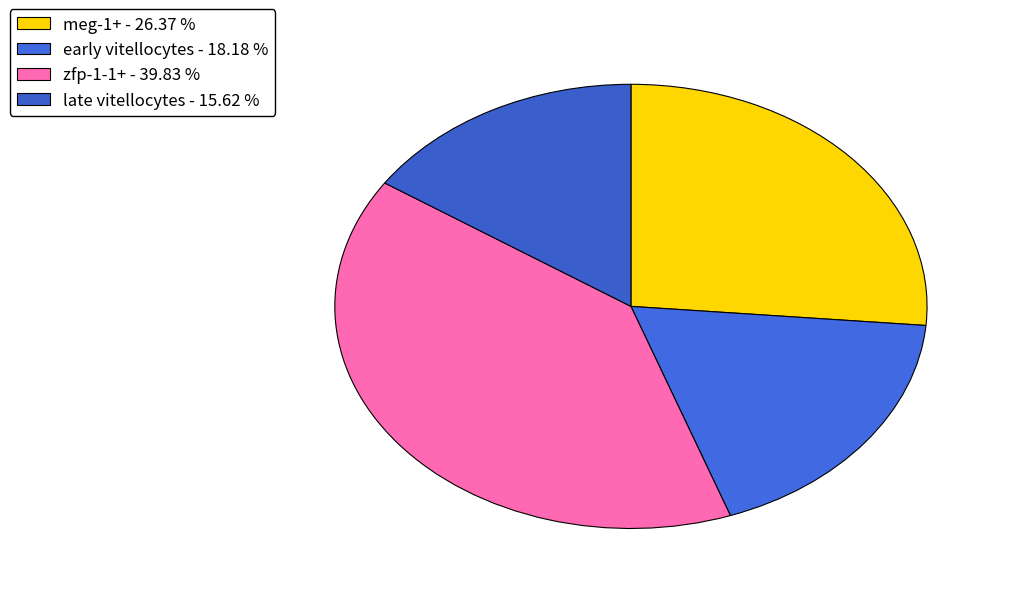

To the nearest percent, what percentage of the pie is zfp-1-1+?

40%